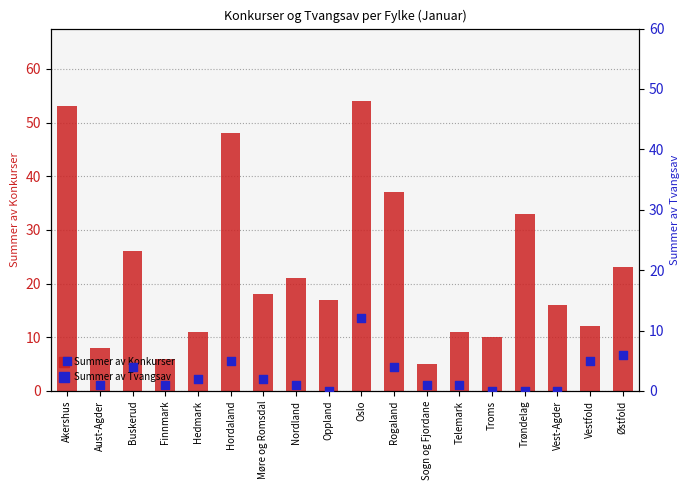

Which series has the largest total across all categories?

Summer av Konkurser